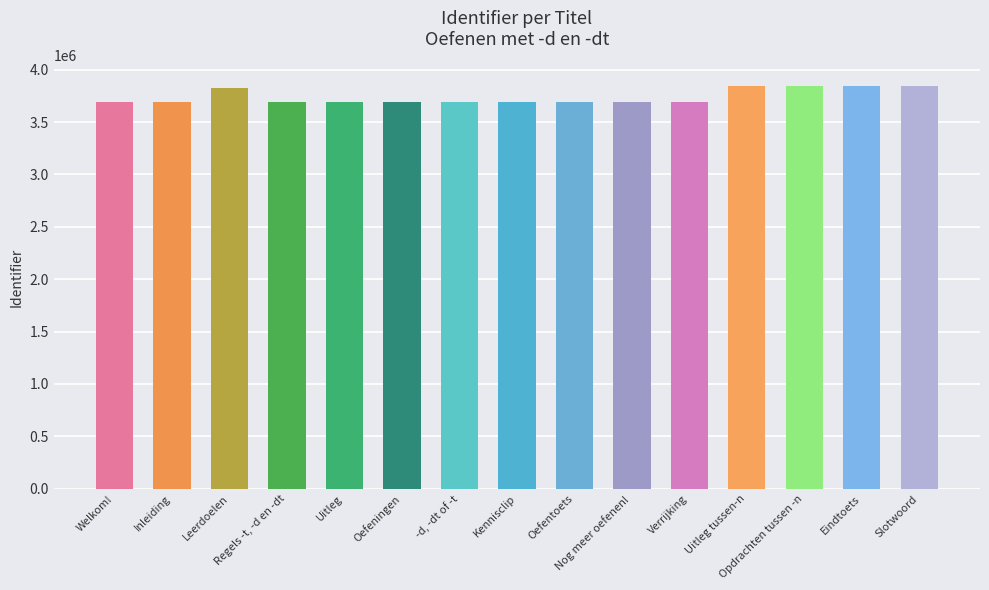

What is the sum of all values?

56105243